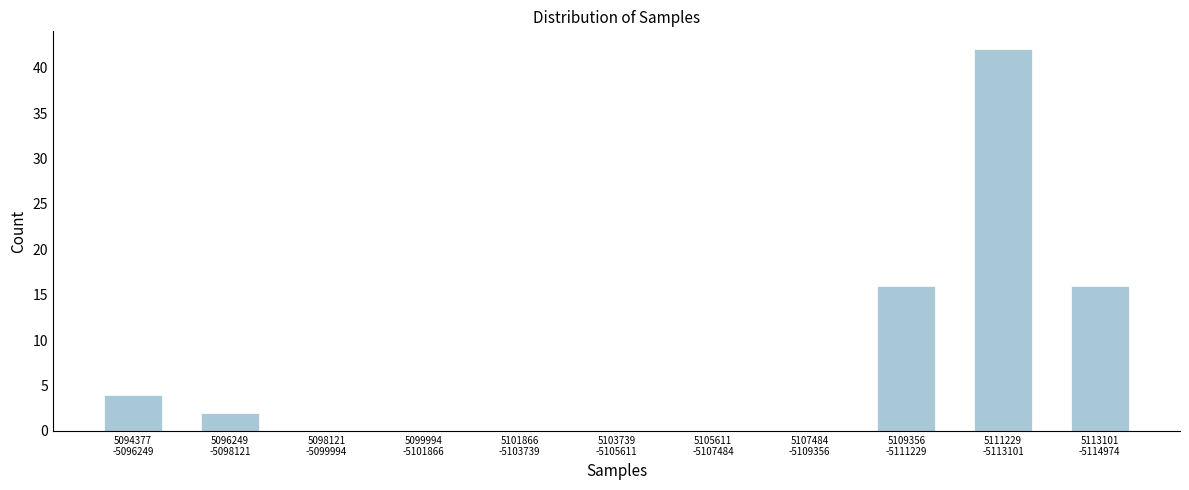

What is the maximum value shown in the chart?

42